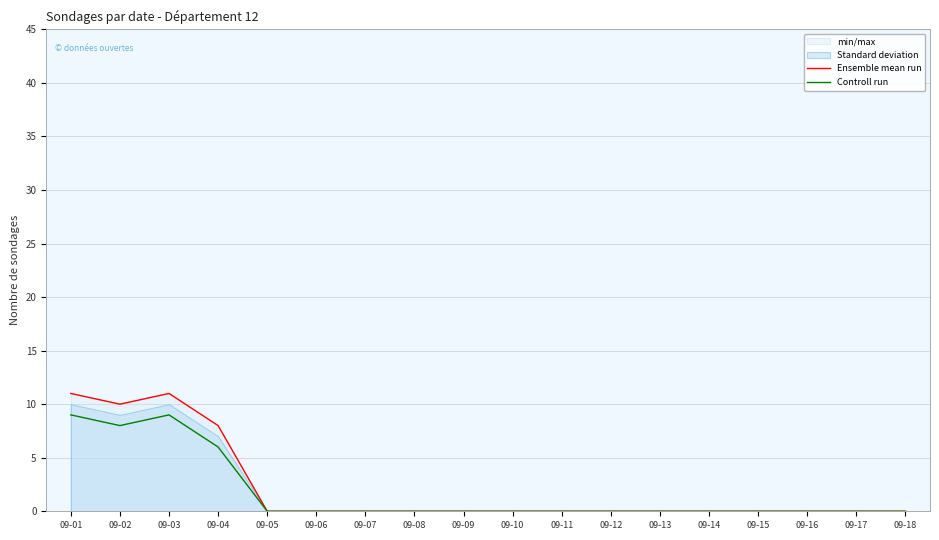

Reading left to right, extract all data points from this chart.

Ensemble mean run: 09-01=11	09-02=10	09-03=11	09-04=8	09-05=0	09-06=0	09-07=0	09-08=0	09-09=0	09-10=0	09-11=0	09-12=0	09-13=0	09-14=0	09-15=0	09-16=0	09-17=0	09-18=0
Controll run: 09-01=9	09-02=8	09-03=9	09-04=6	09-05=0	09-06=0	09-07=0	09-08=0	09-09=0	09-10=0	09-11=0	09-12=0	09-13=0	09-14=0	09-15=0	09-16=0	09-17=0	09-18=0